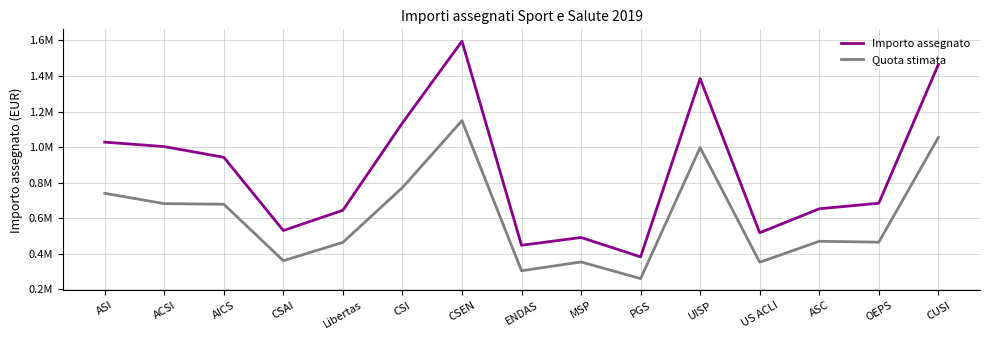

What are all the series names shown in the legend?

Importo assegnato, Quota stimata